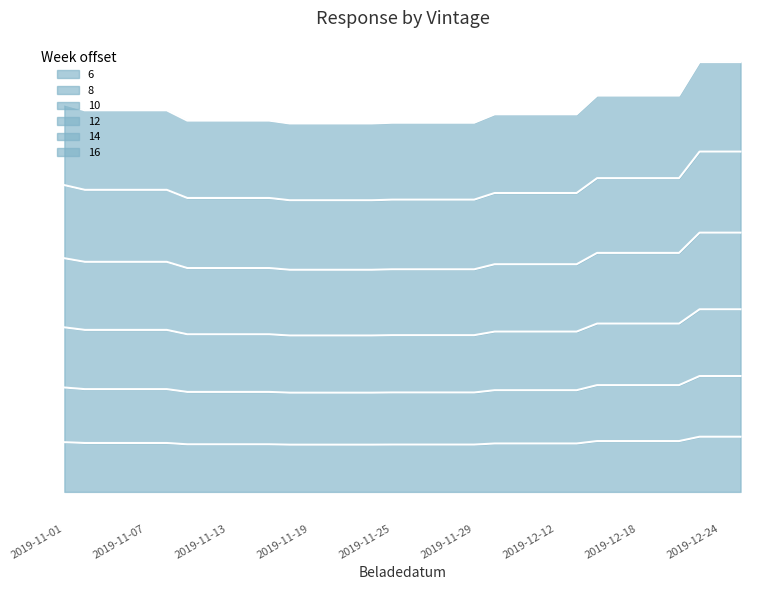

True or false: 8 has more than 0 points higher than both neighbors.

False